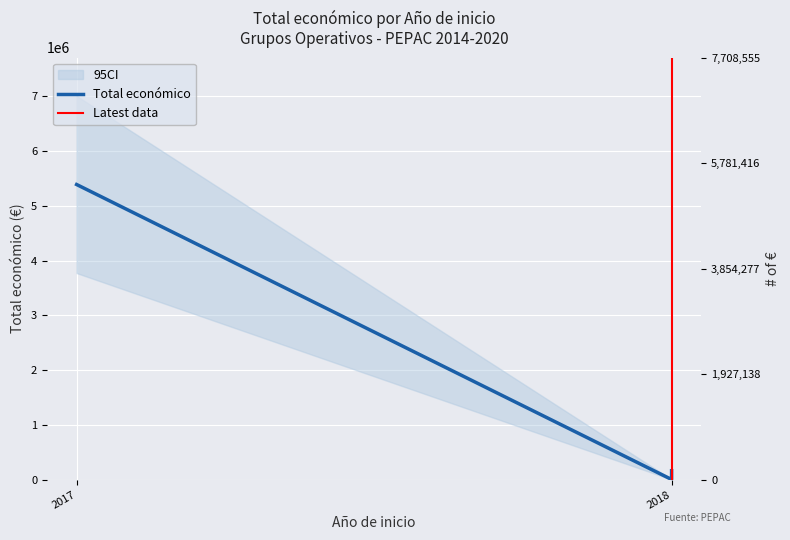

What is the sum of all values?

5560598